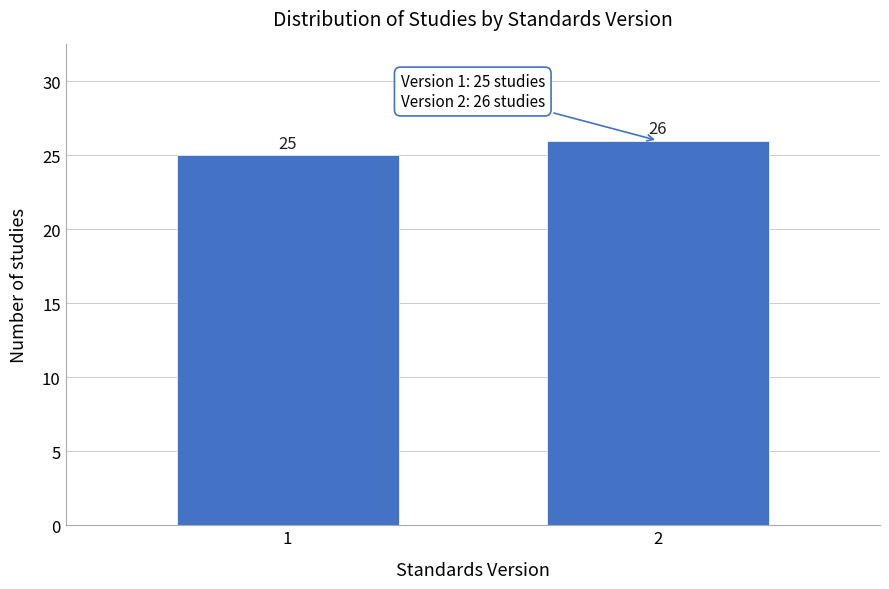

Reading left to right, what are all the values shown in this chart?

25	26